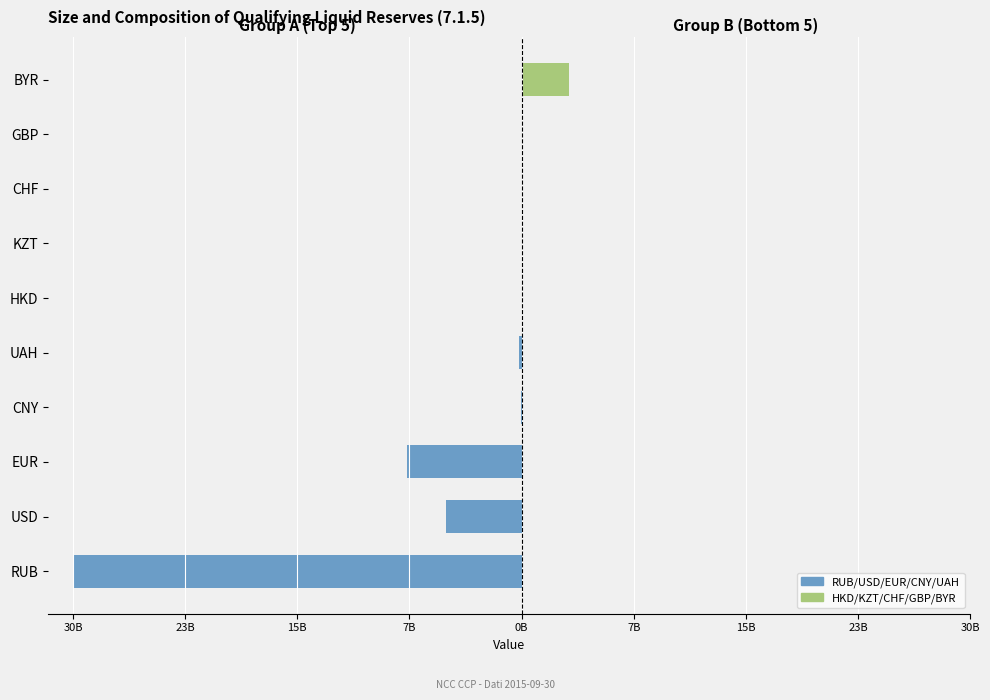

Where is RUB/USD/EUR/CNY/UAH nearest to the value -15465062020?

EUR